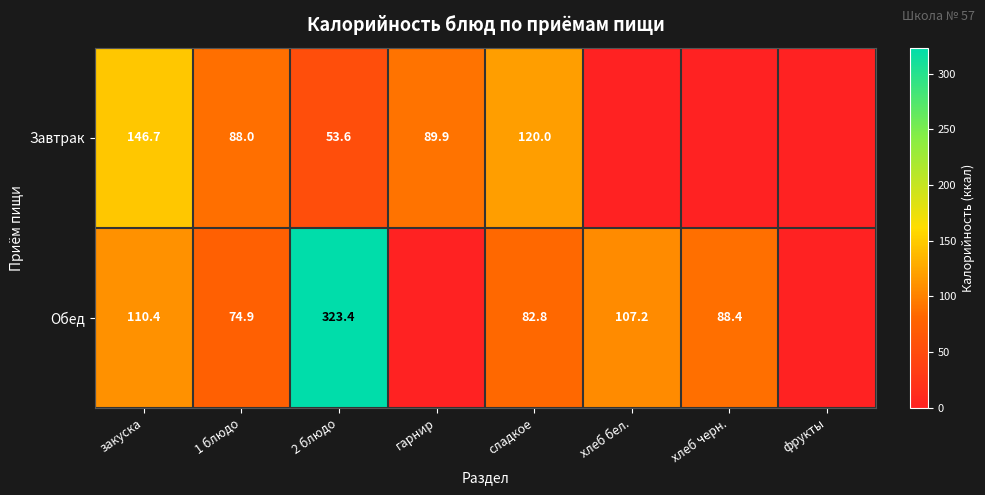

The Завтрак series shows 96.0 at закуска. True or false?

False